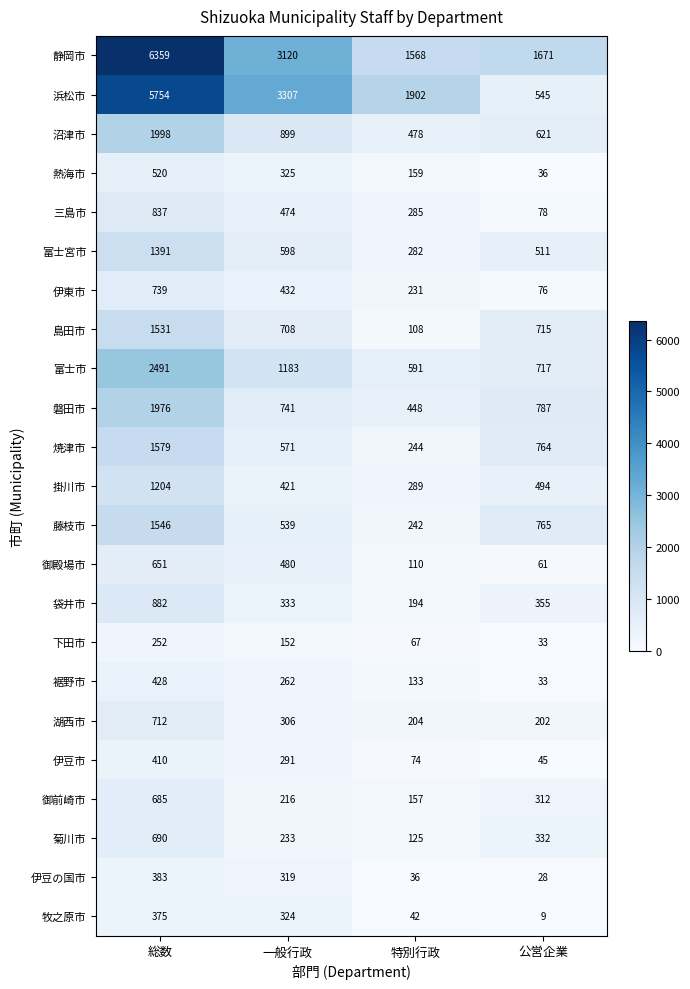

What is the difference between the highest and lowest values at 一般行政?

3155